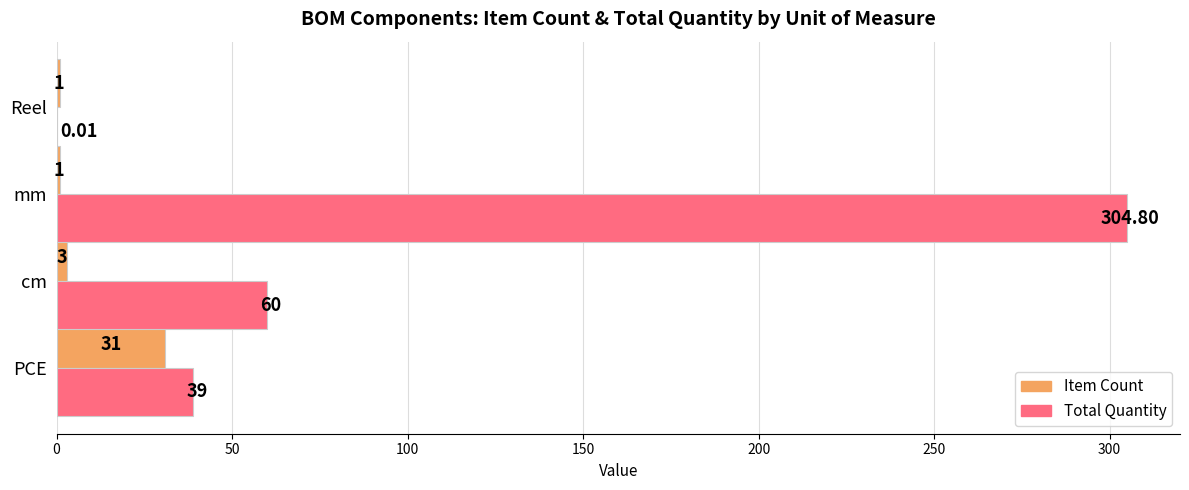

What is the sum of the Item Count values at Reel and mm?

2.0